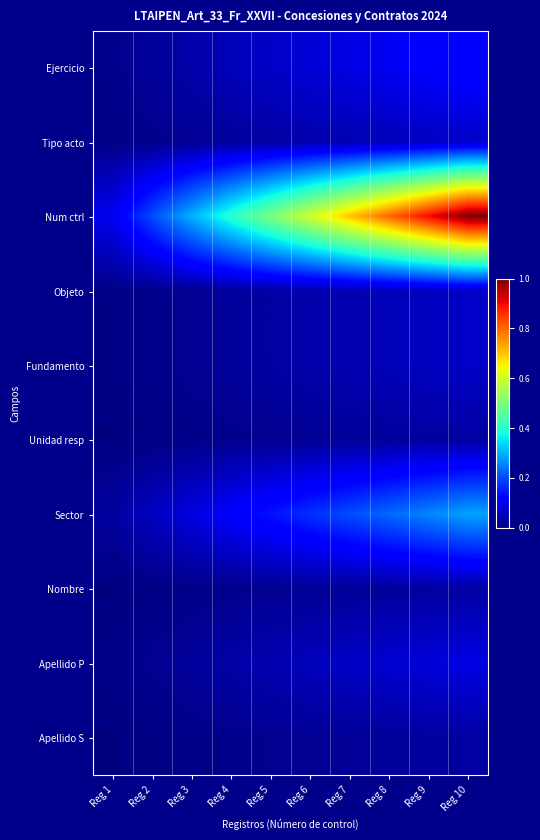

How many categories are shown in the chart?

10